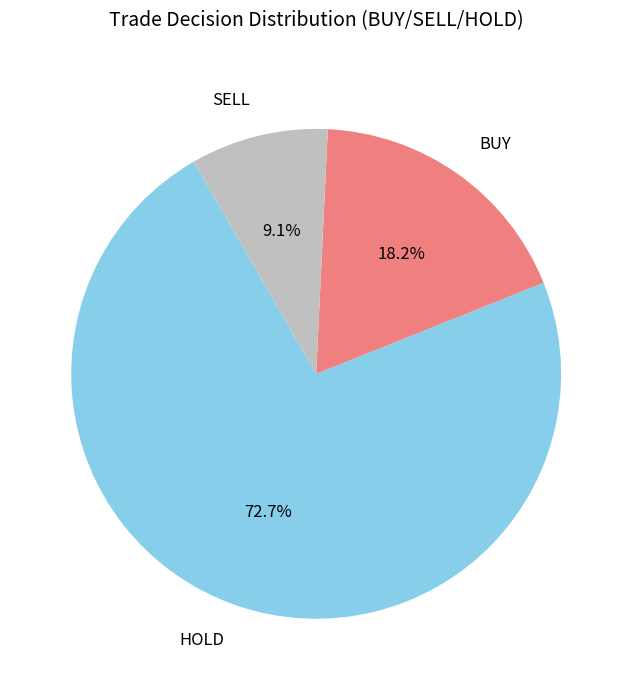

Is there a majority slice in this chart?

Yes